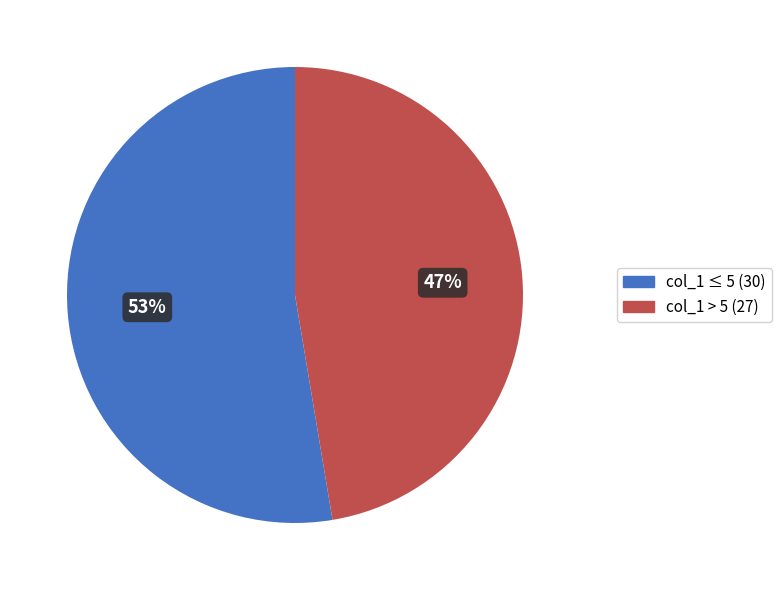

Is there a majority slice in this chart?

Yes